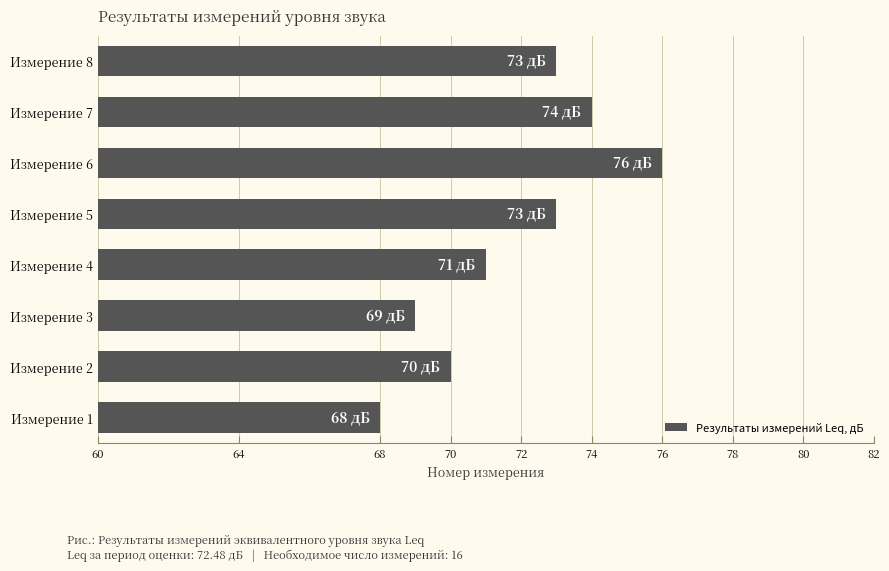

Reading bottom to top, transcribe all the data shown in this chart.

68	70	69	71	73	76	74	73